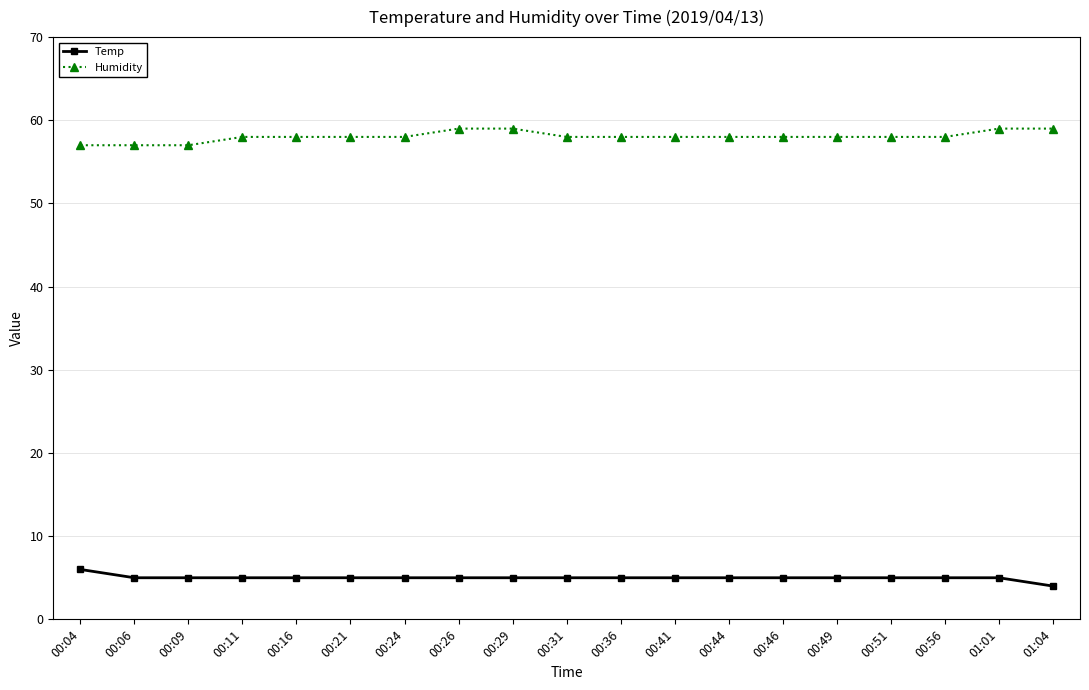

Which series has the largest total across all categories?

Humidity